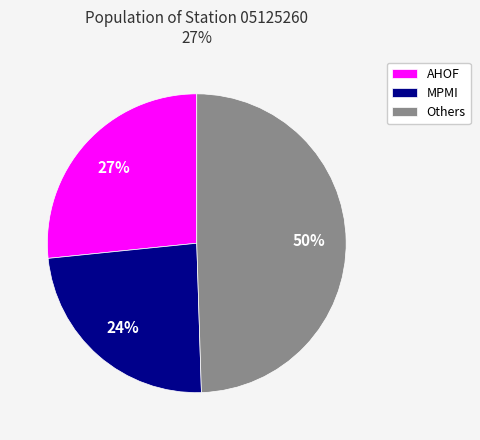

How many slices are in this pie chart?

3